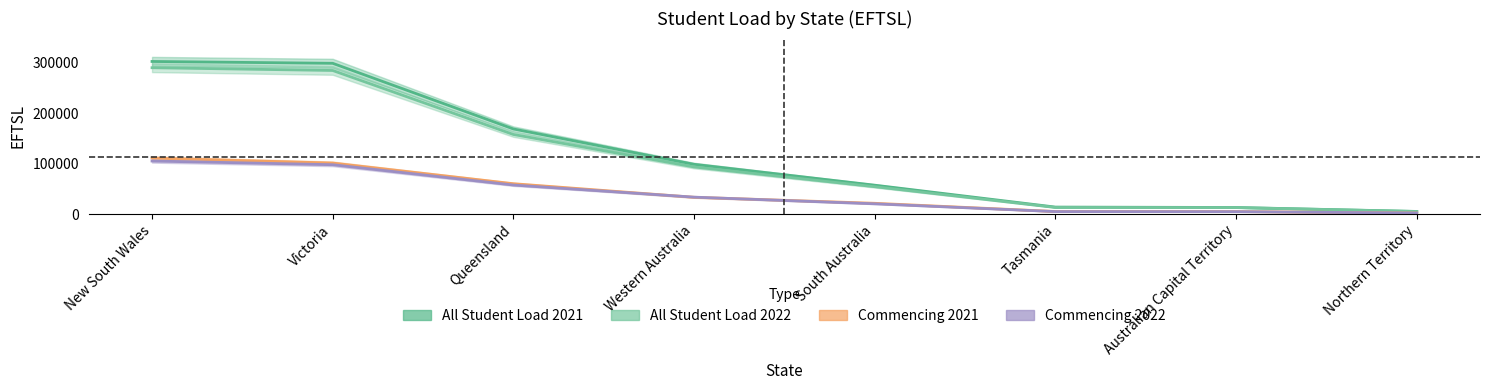

How many values in the Commencing Student Load 2021 series are below 33300?

4